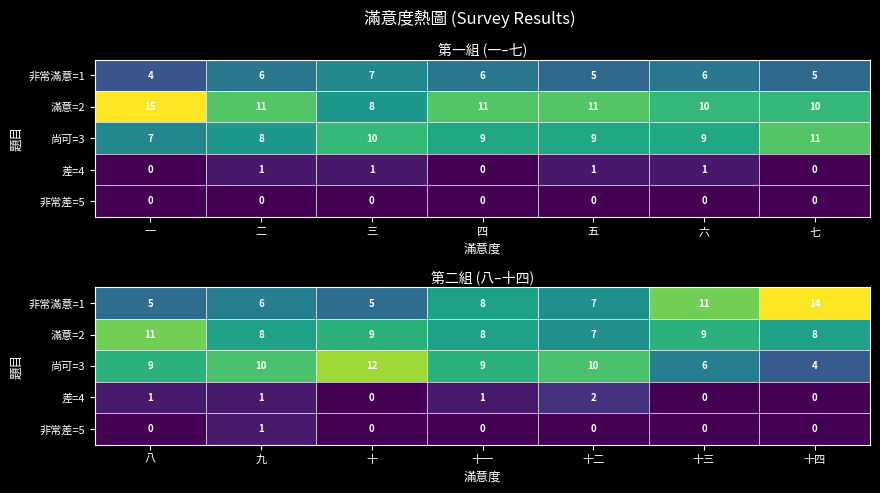

List the series in order of their peak value, lowest first.

非常差=5, 差=4, 滿意=2, 尚可=3, 非常滿意=1